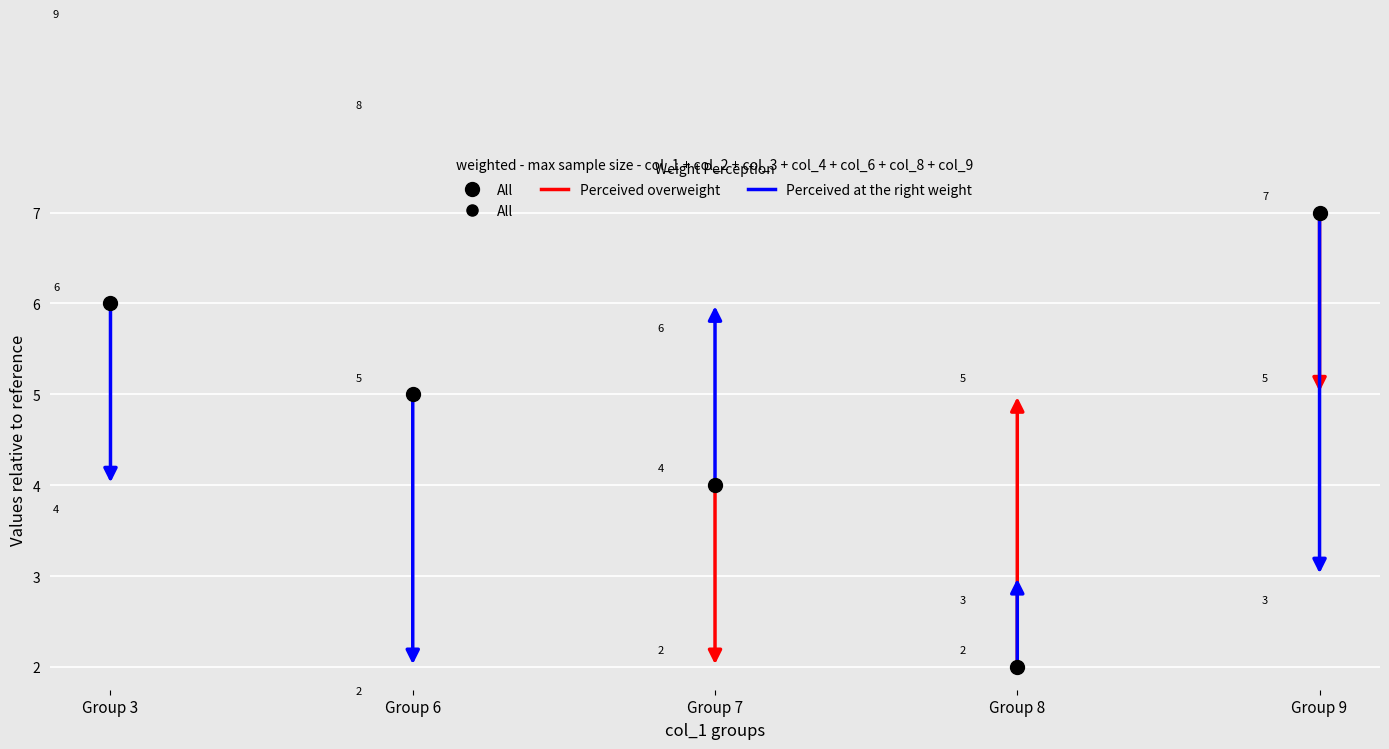

Count the number of categories in the chart.

5